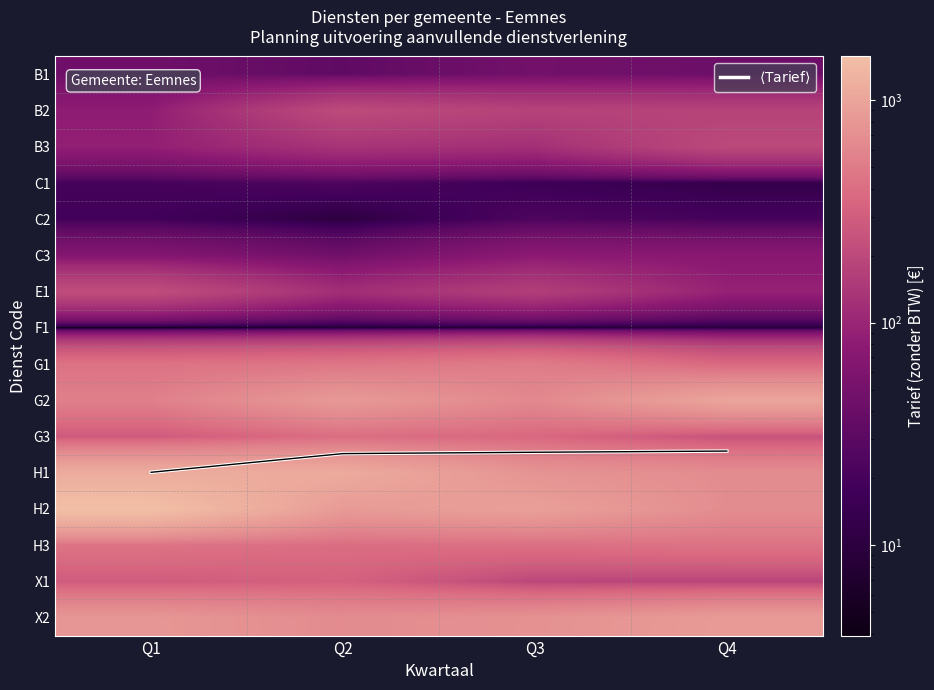

At how many categories does at least one series exceed 1160?

1